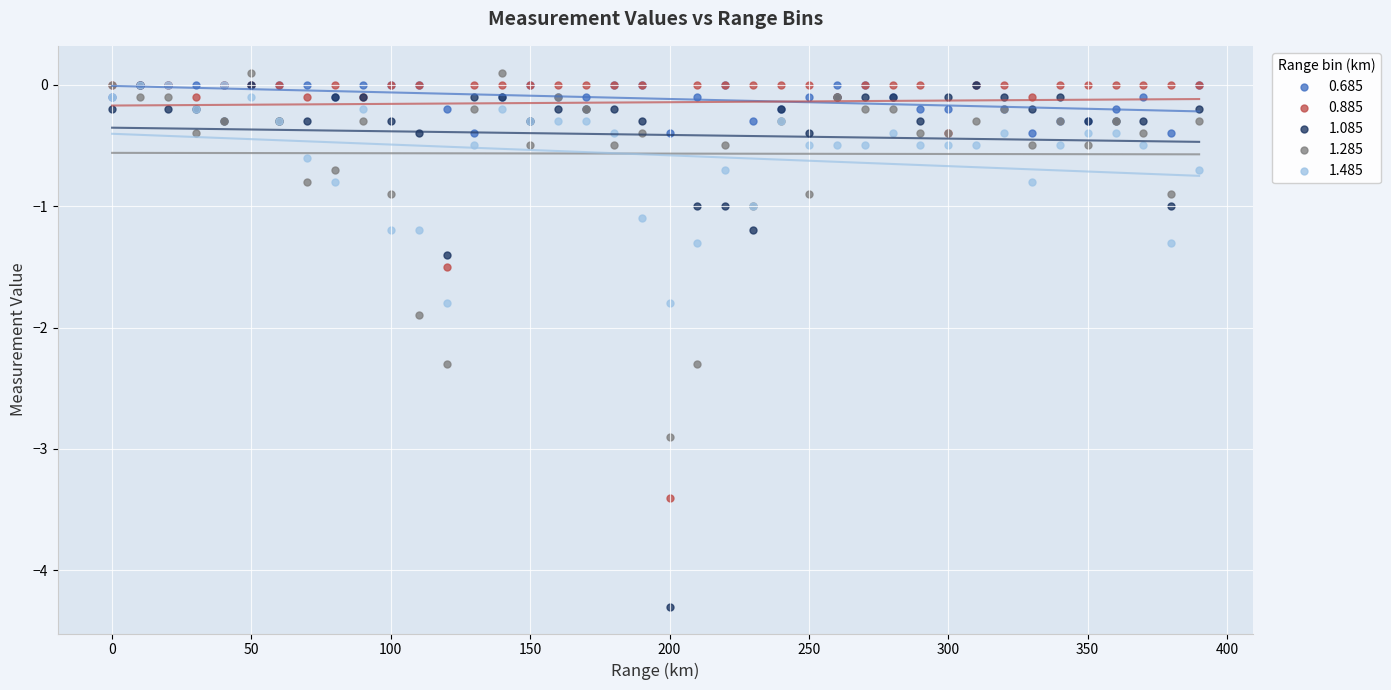

Which series reaches the maximum Y coordinate?

1.285